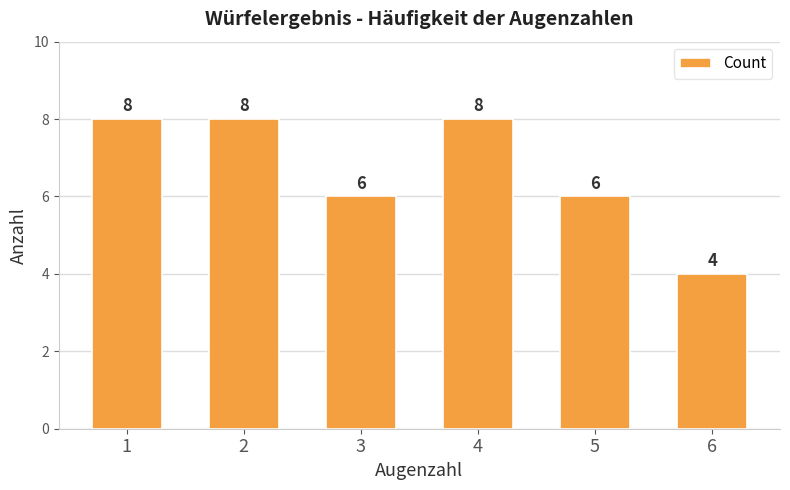

What is the change in value from 1 to 6?

-4